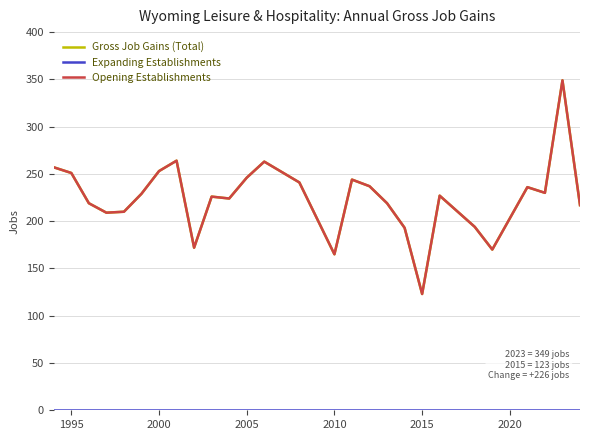

Reading left to right, extract all data points from this chart.

Gross Job Gains (Total): 257	251	219	209	210	229	253	264	172	226	224	246	263	241	165	244	237	219	193	123	227	194	170	236	230	349	217
Expanding Establishments: 0	0	0	0	0	0	0	0	0	0	0	0	0	0	0	0	0	0	0	0	0	0	0	0	0	0	0
Opening Establishments: 257	251	219	209	210	229	253	264	172	226	224	246	263	241	165	244	237	219	193	123	227	194	170	236	230	349	217